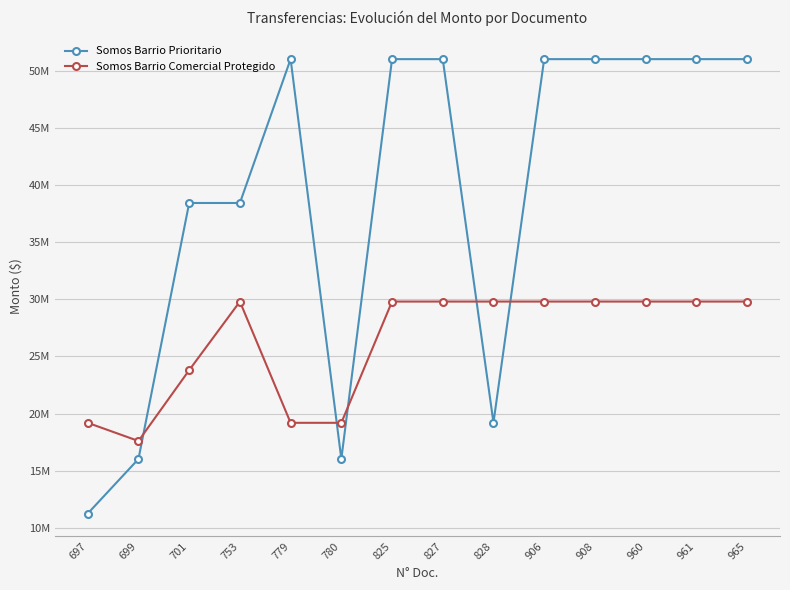

What is the value of the Somos Barrio Prioritario point at the 9th from the left?

19210000